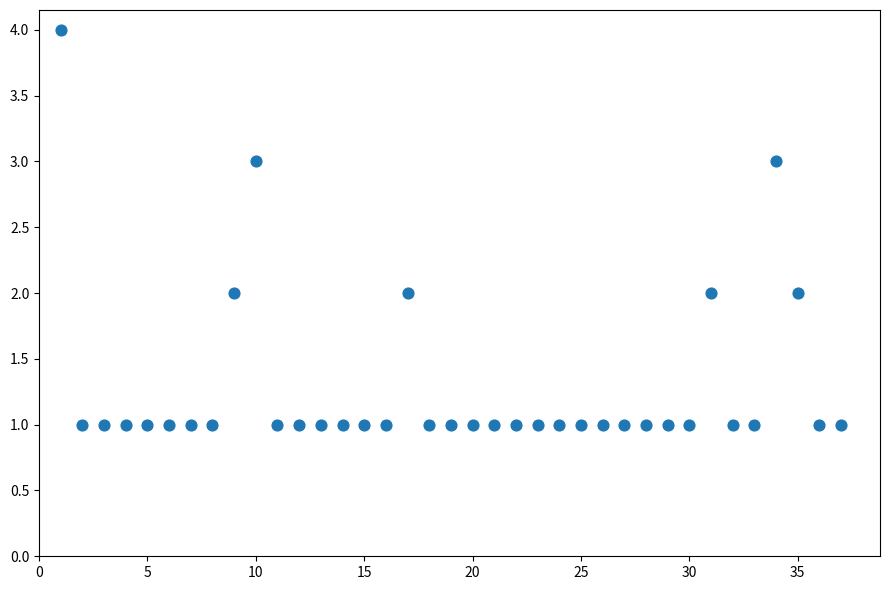

What is the range of Y values (max minus min)?

3